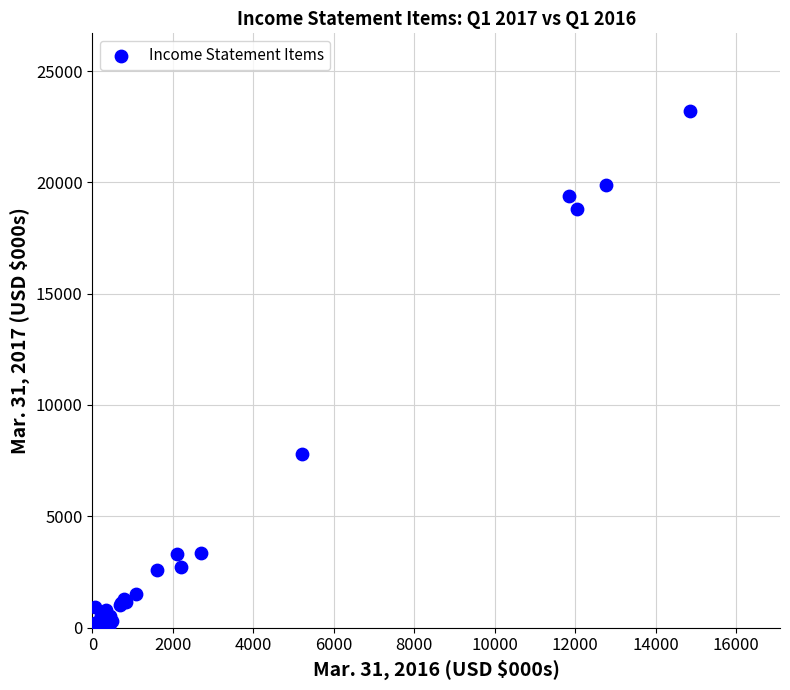

What Y value in the scatter plot is closest to 11613?

7806